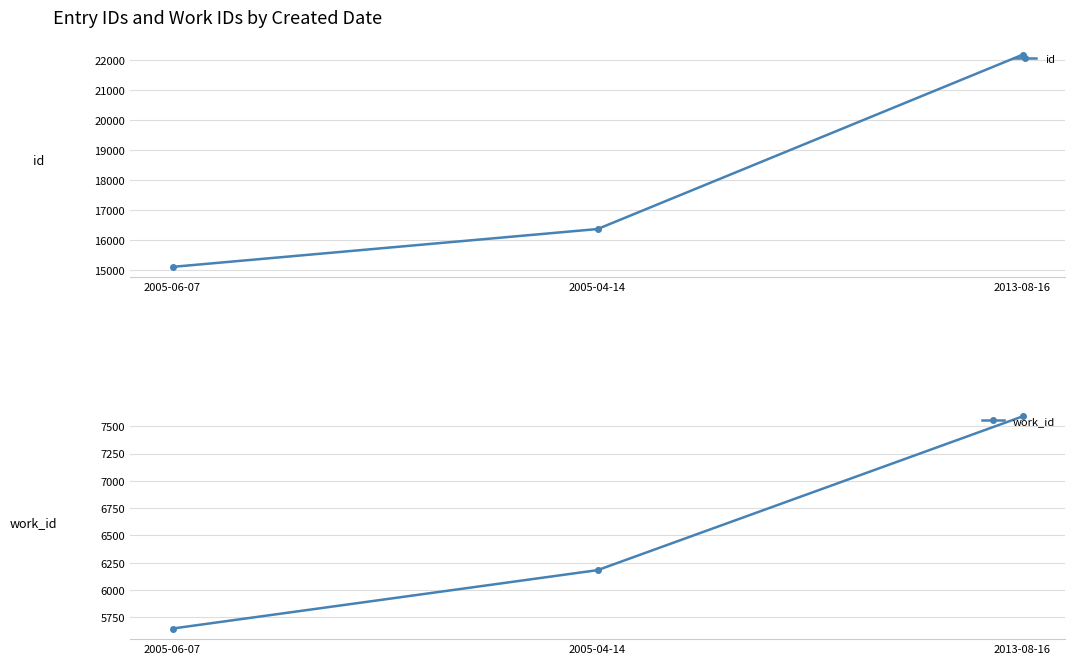

At which label is work_id closest to 6619?

2005-04-14